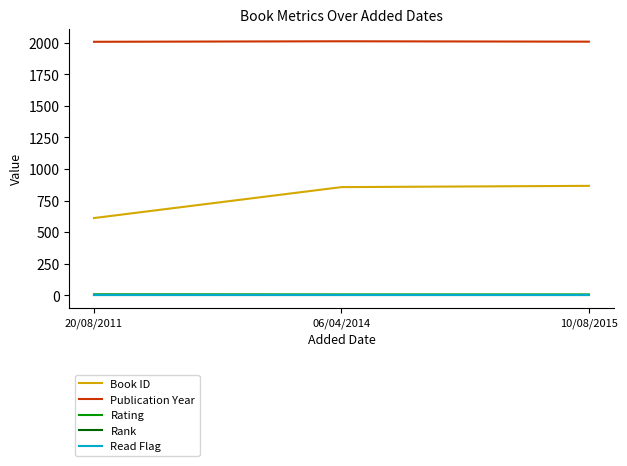

Does the chart display data point markers on the line(s)?

No